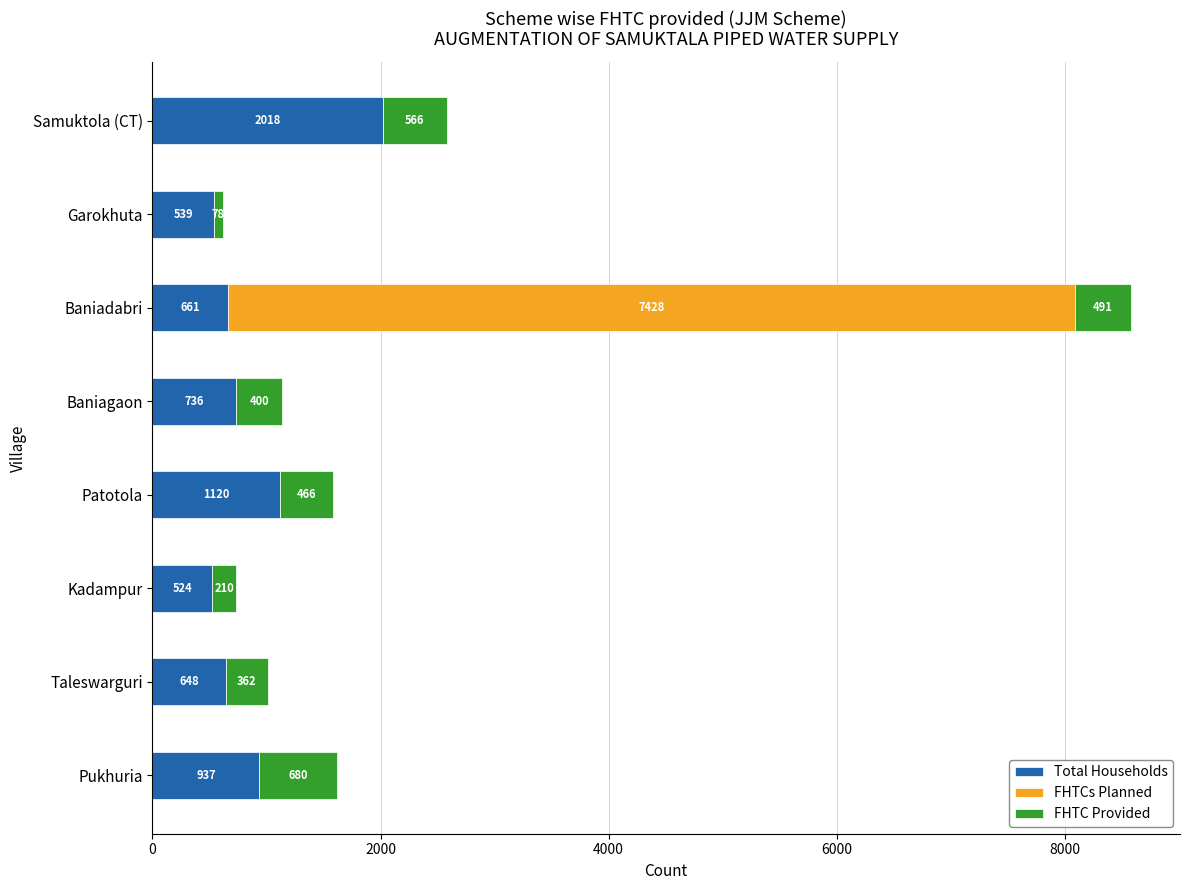

What is the total value across all series at Baniadabri?

8580